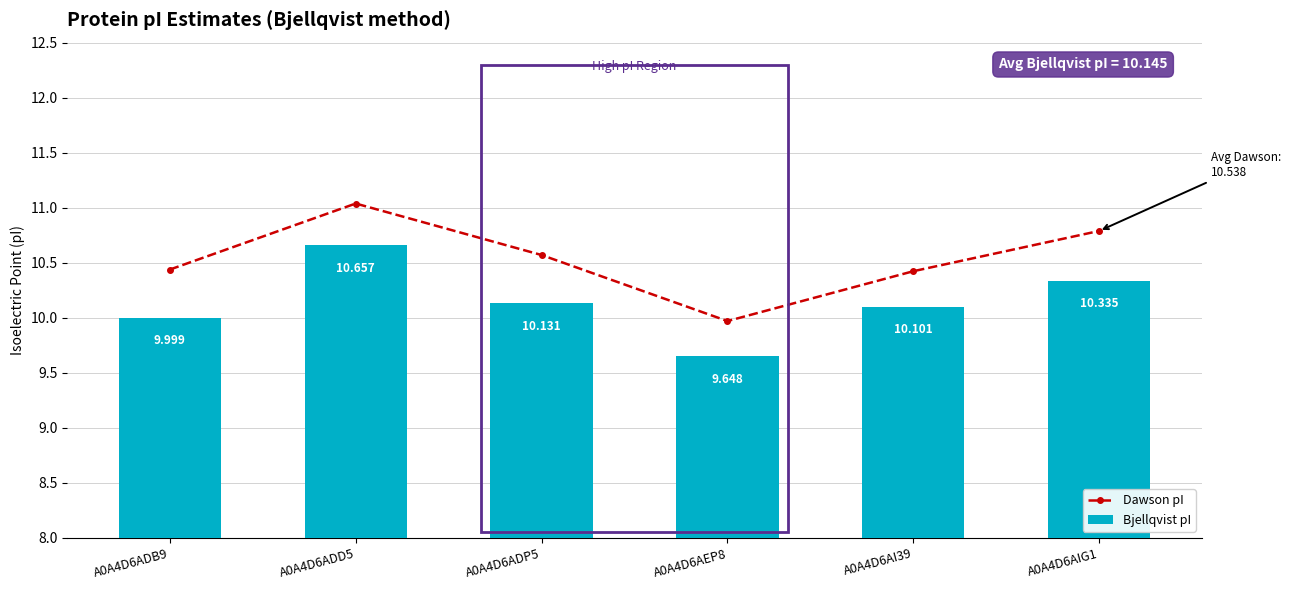

Between A0A4D6ADP5 and A0A4D6AIG1, which series saw the biggest shift?

Dawson pI